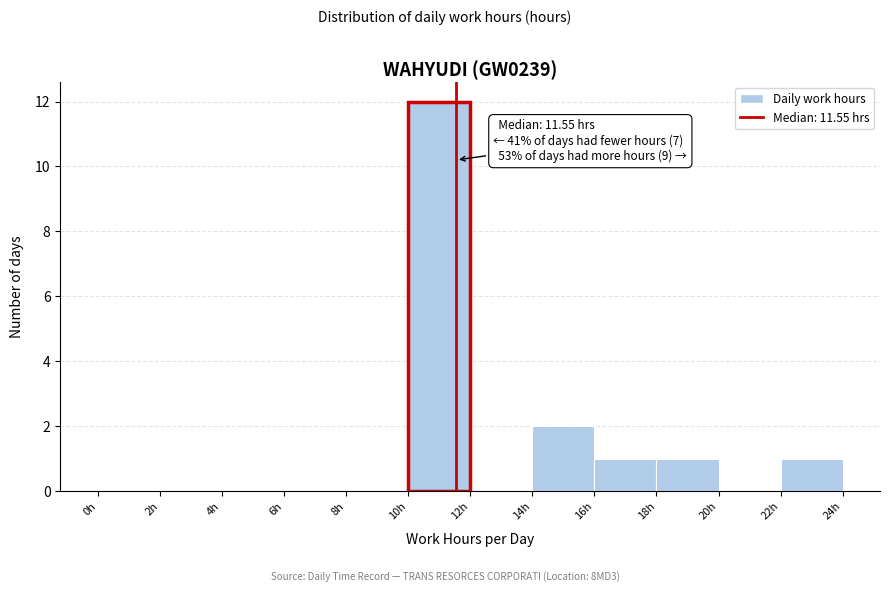

Which range on the x-axis has the tallest bar?

10 to 12